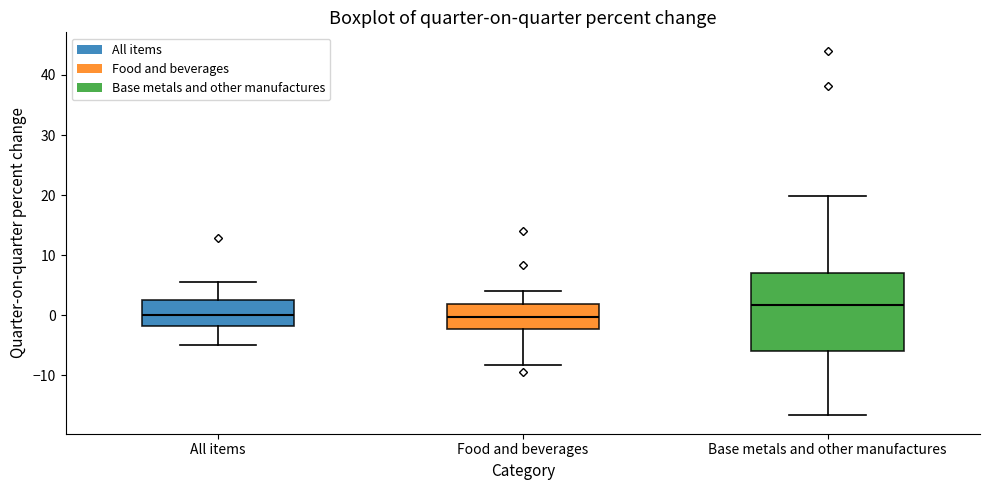

Where is the upper edge of the box for Food and beverages on the y-axis? The values are not printed on the chart, so give them approximately, as read against the axis.

2